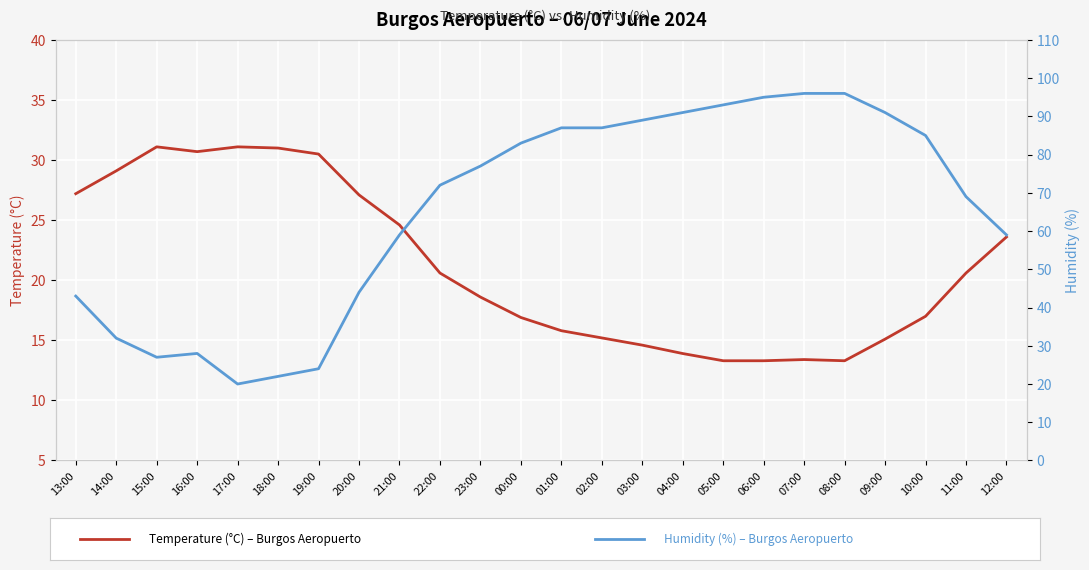

True or false: Temperature (°C) has more than 1 interior local peaks.

True